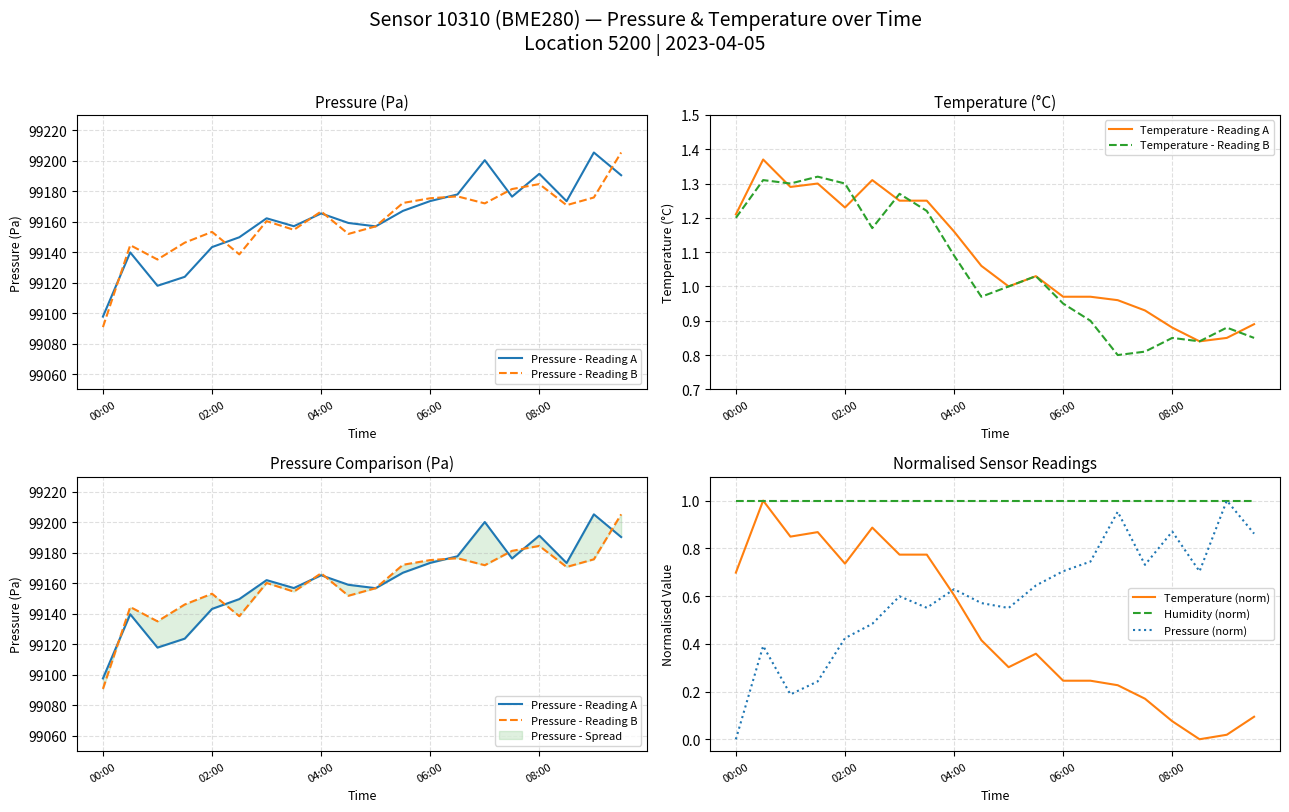

True or false: Pressure (norm) and Temperature (norm) cross at least once.

True